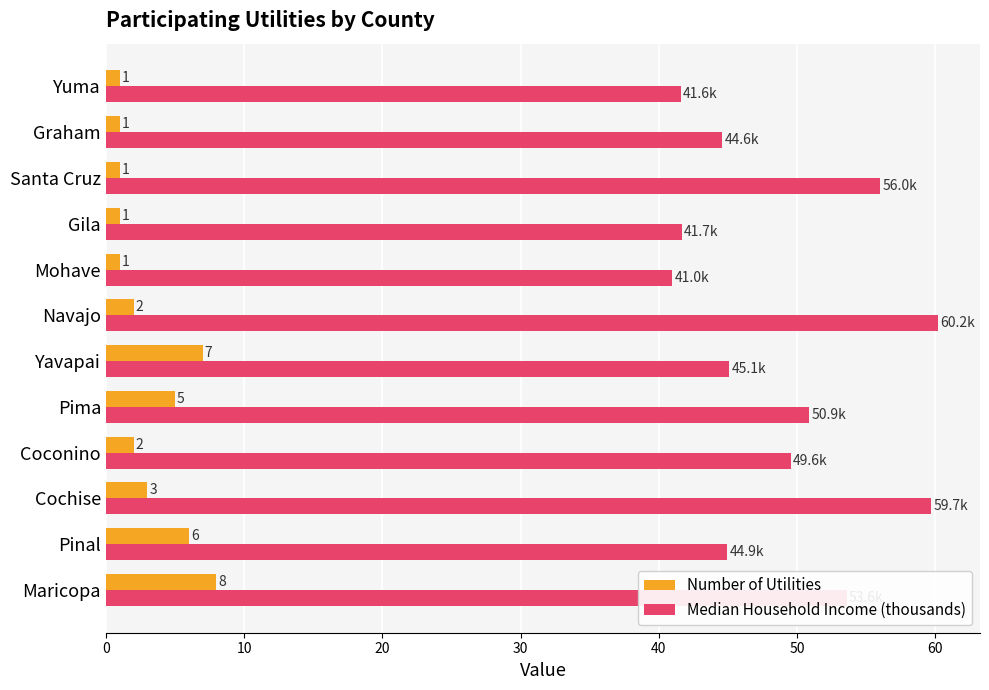

At how many categories does at least one series exceed 15?

12